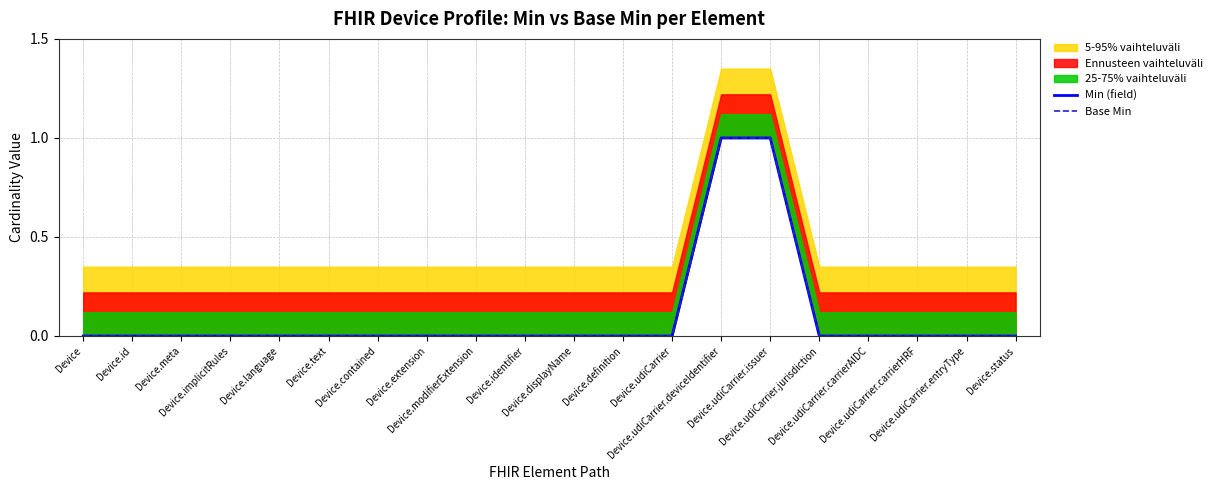

True or false: Min (field) and Base Min intersect in this chart.

False